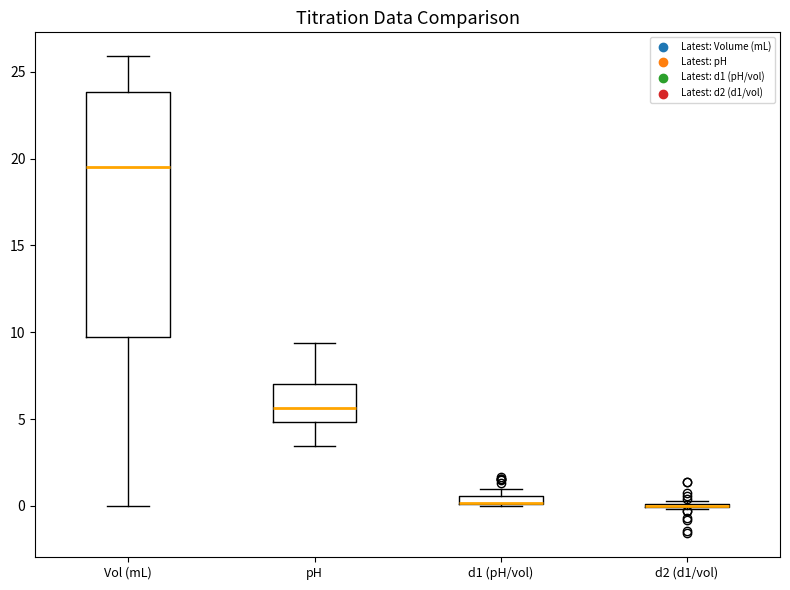

Comparing the boxes themselves (not the whiskers), which one is the tallest?

Vol (mL)